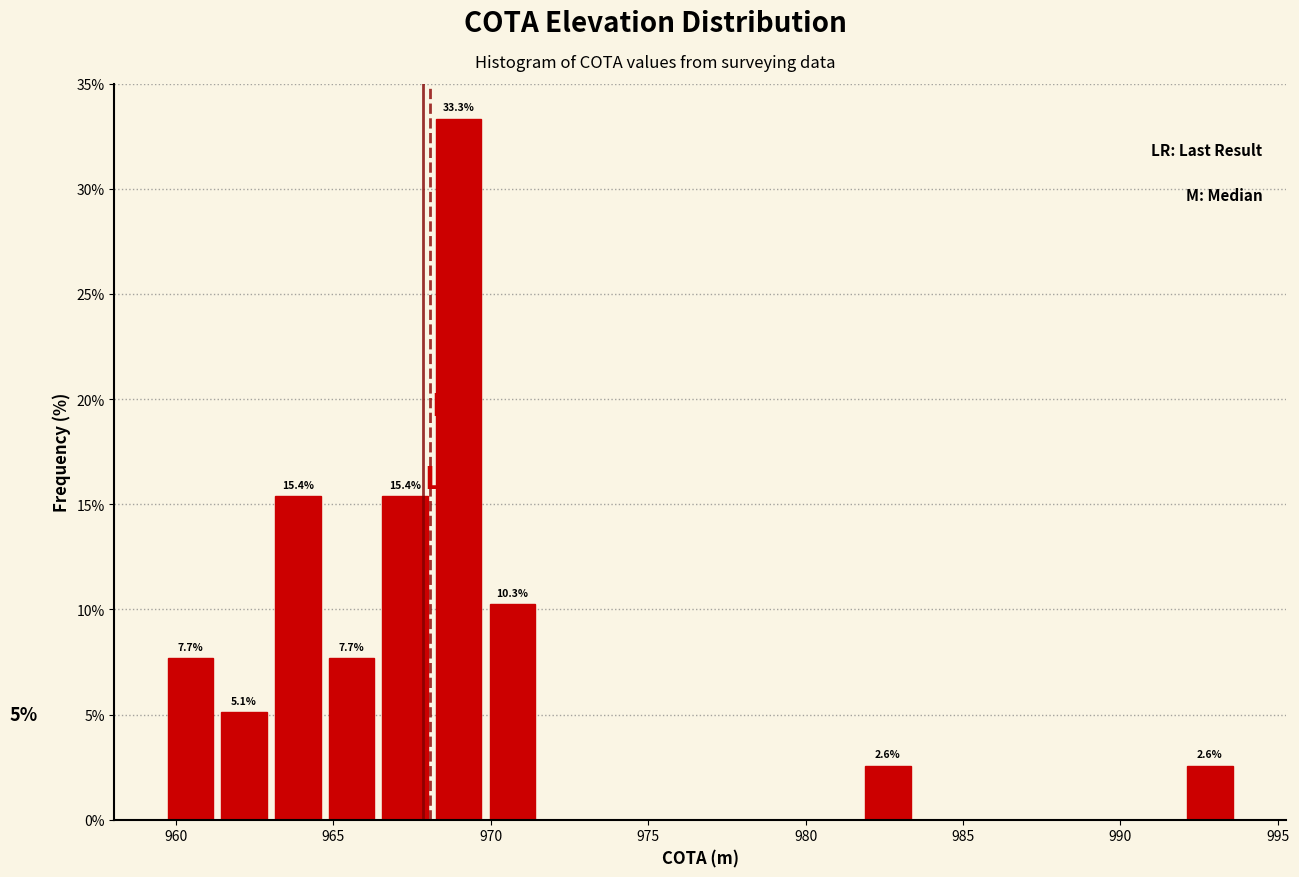

Read against the x-axis, roughly where is the centre of the tallest bar?

969.0